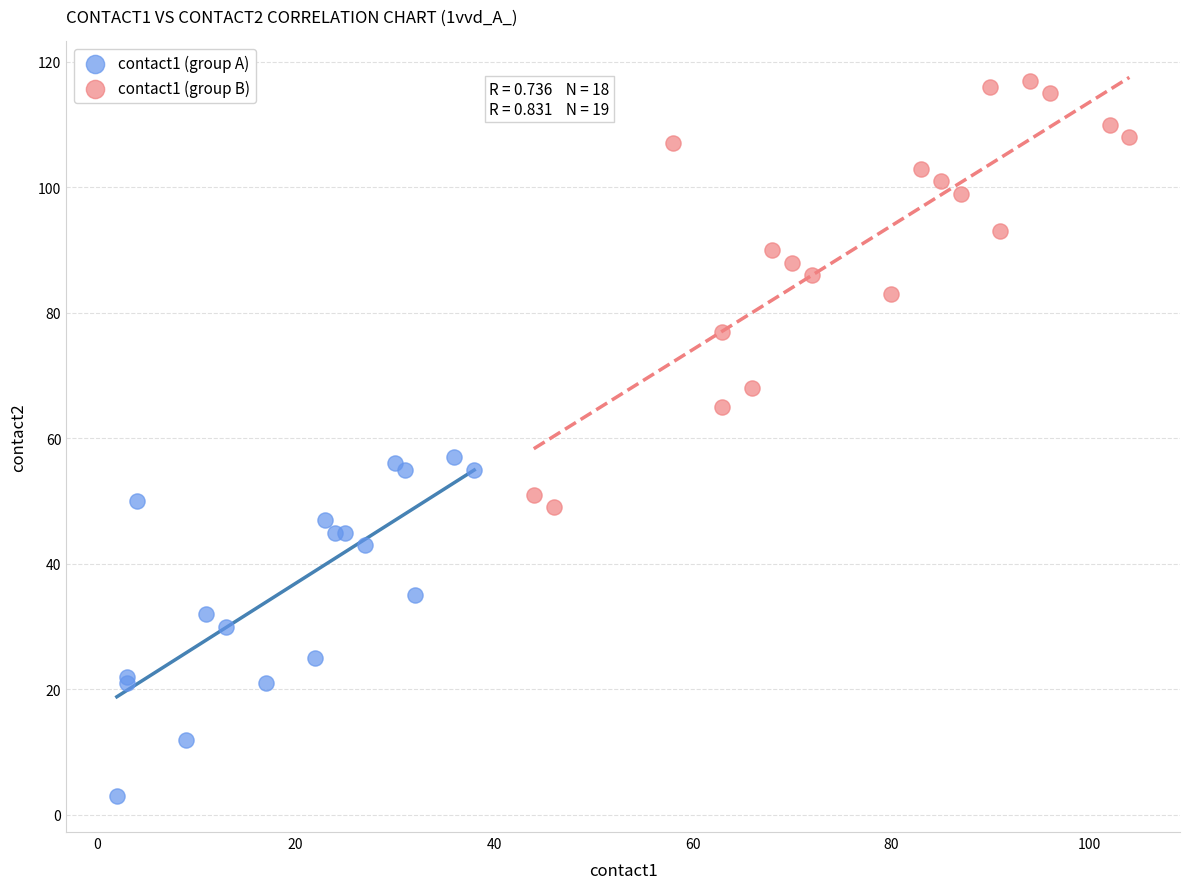

What are all the series names shown in the legend?

contact1 (group A), contact1 (group B)